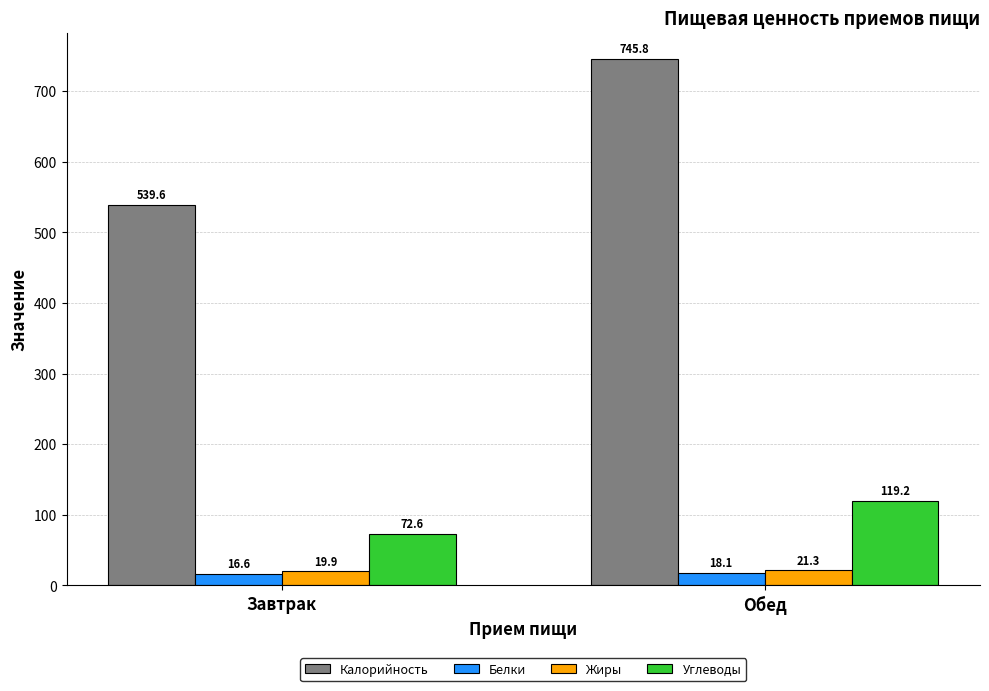

What is the difference between the maximum and minimum values in the Белки series?

1.4